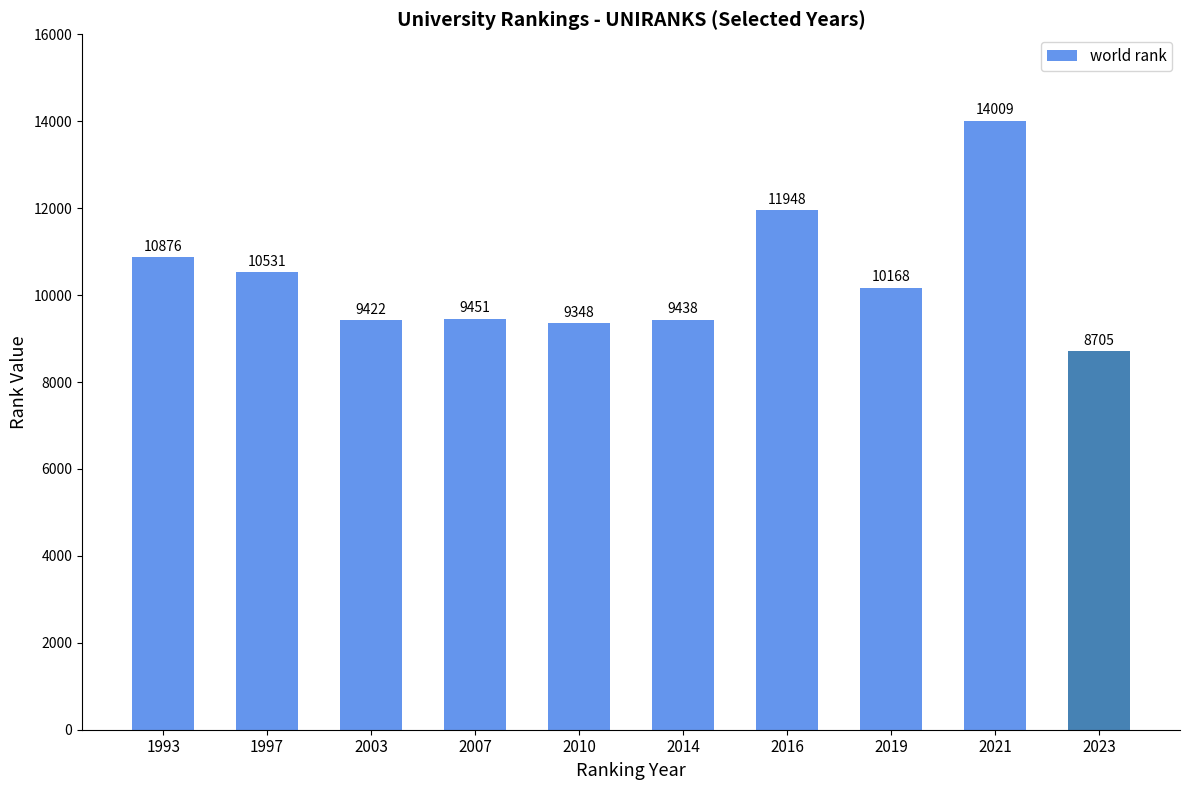

The value at 2010 is 5266. True or false?

False